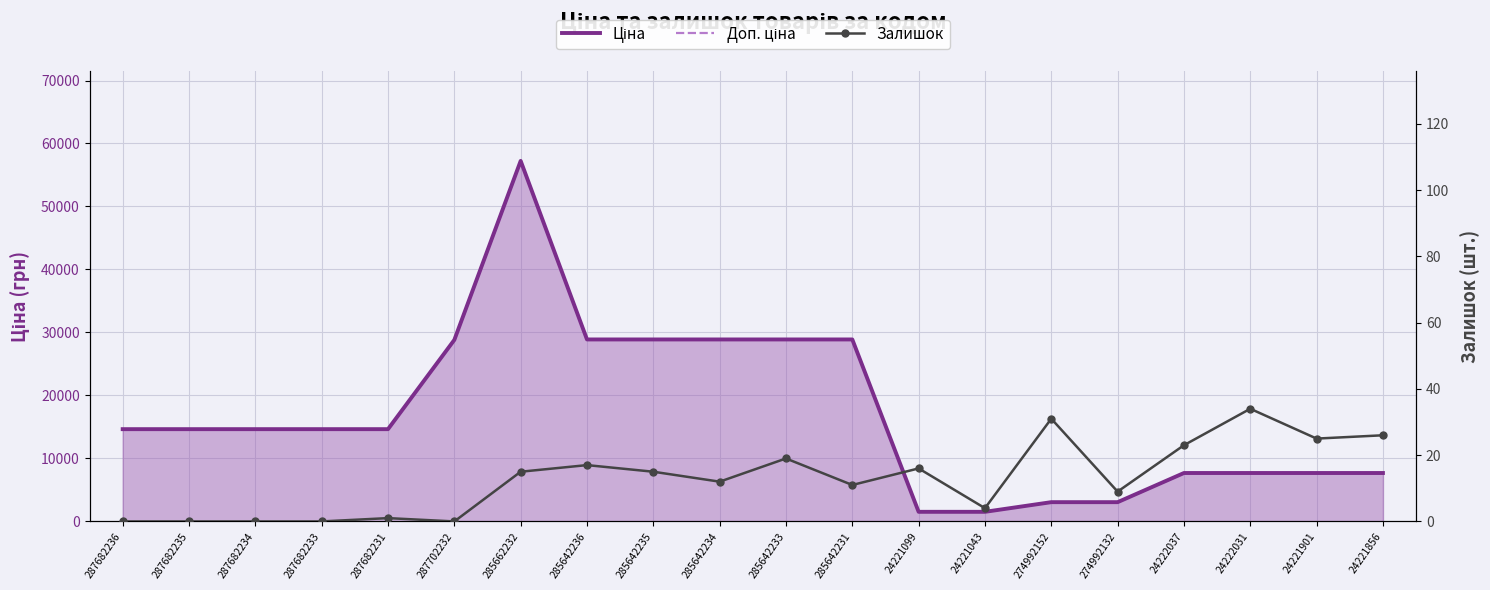

What is the difference between the maximum and minimum values in the Ціна series?

55708.7